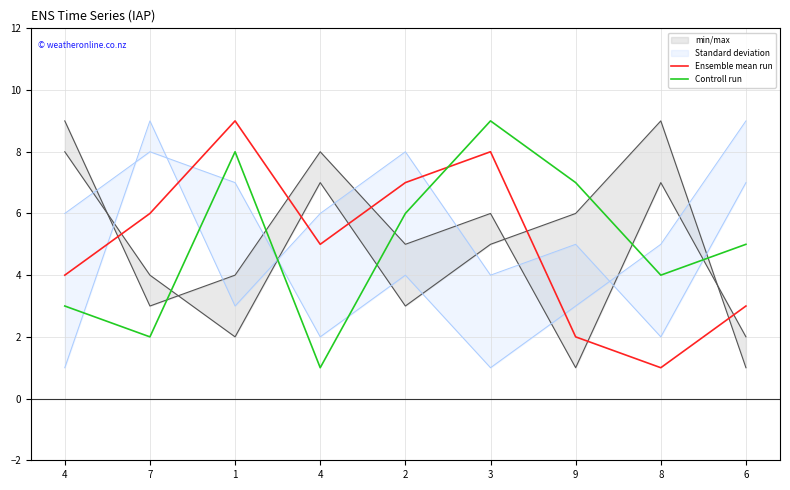

Which series has the largest total across all categories?

Ensemble mean run